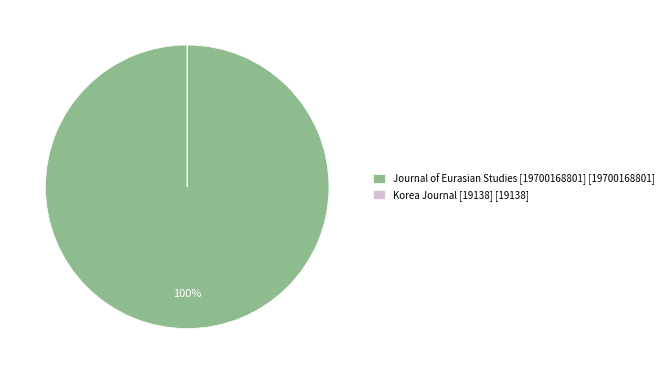

To the nearest percent, what percentage of the pie is Journal of Eurasian Studies [19700168801] [19700168801]?

100%